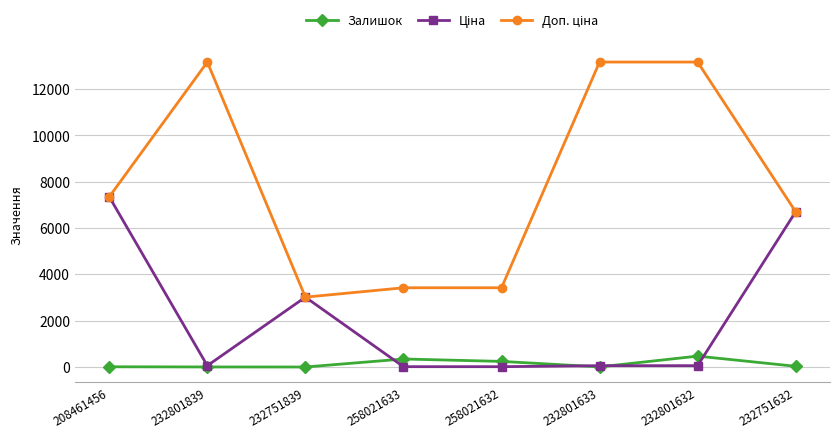

What is the greatest value displayed?

13171.5